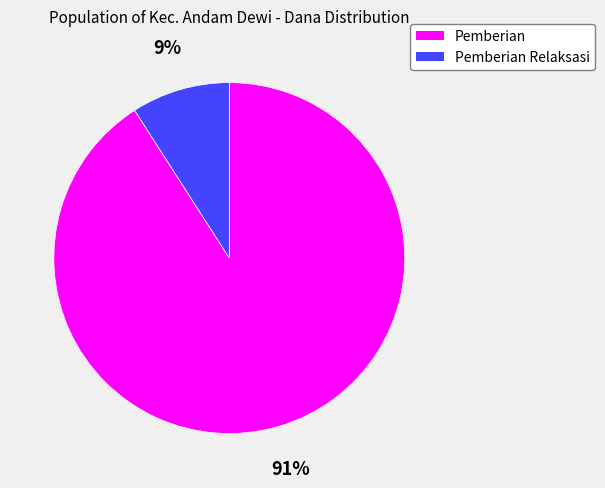

How many slices are in this pie chart?

2